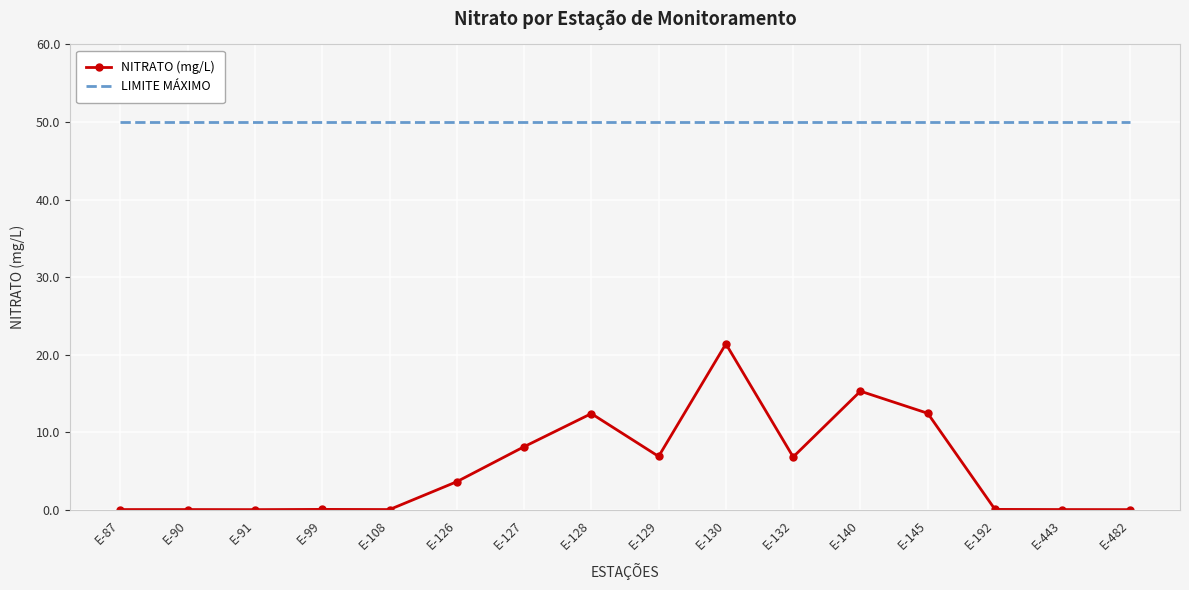

At E-129, list the series in order from largest to smallest.

LIMITE MÁXIMO, NITRATO (mg/L)